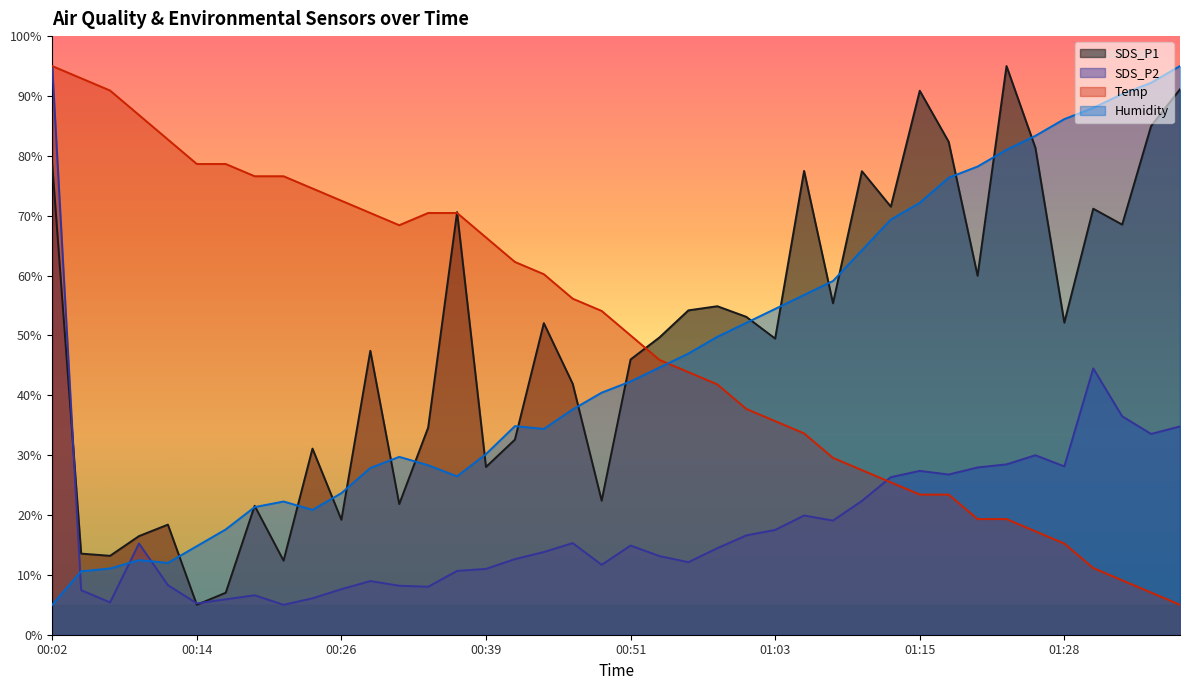

What is the label of the 18th point from the left?

00:44